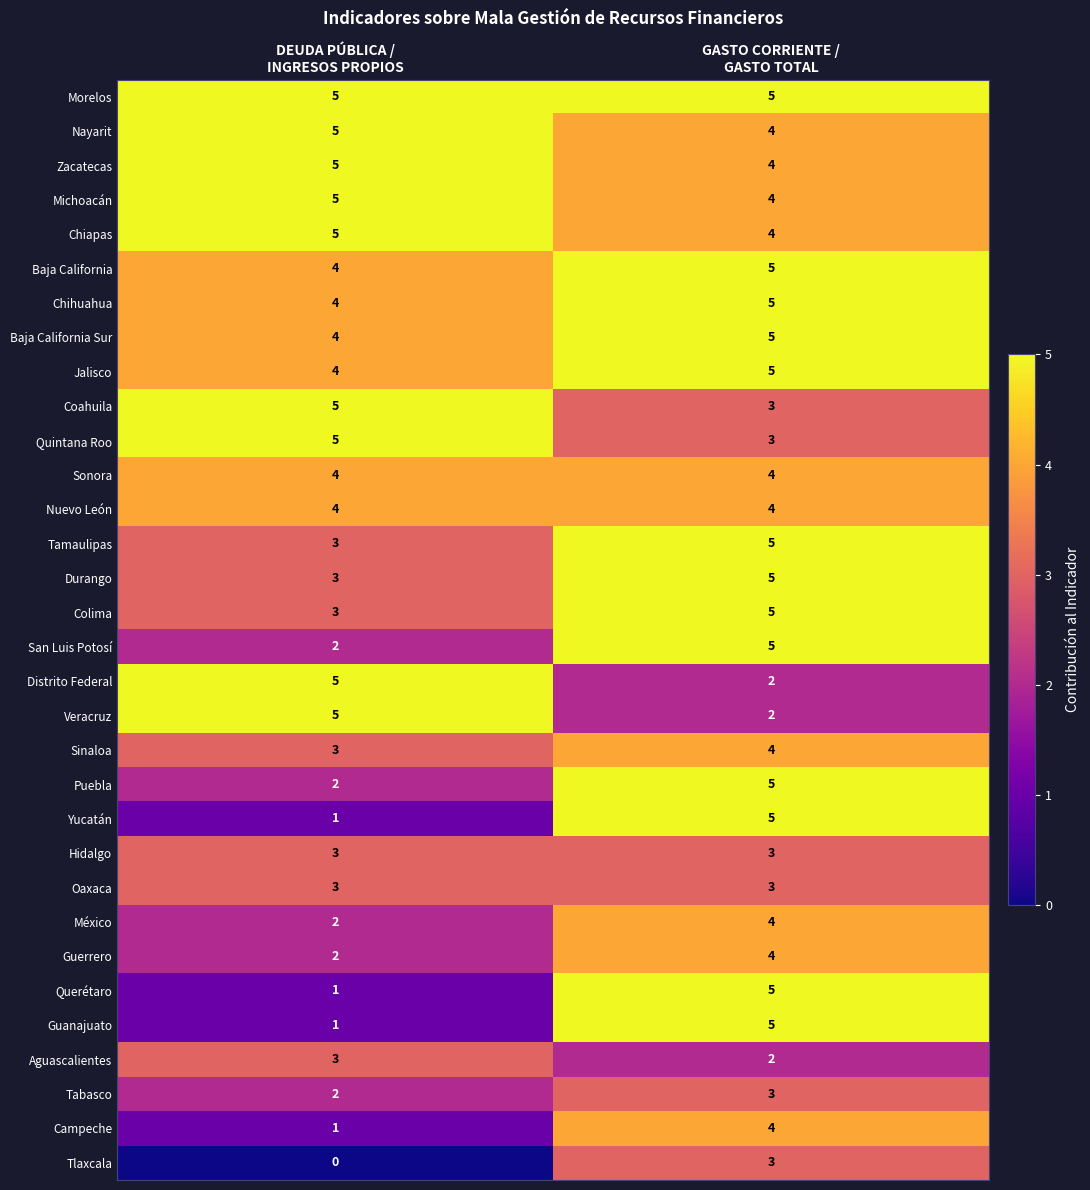

What is the highest value of the Baja California series?

5